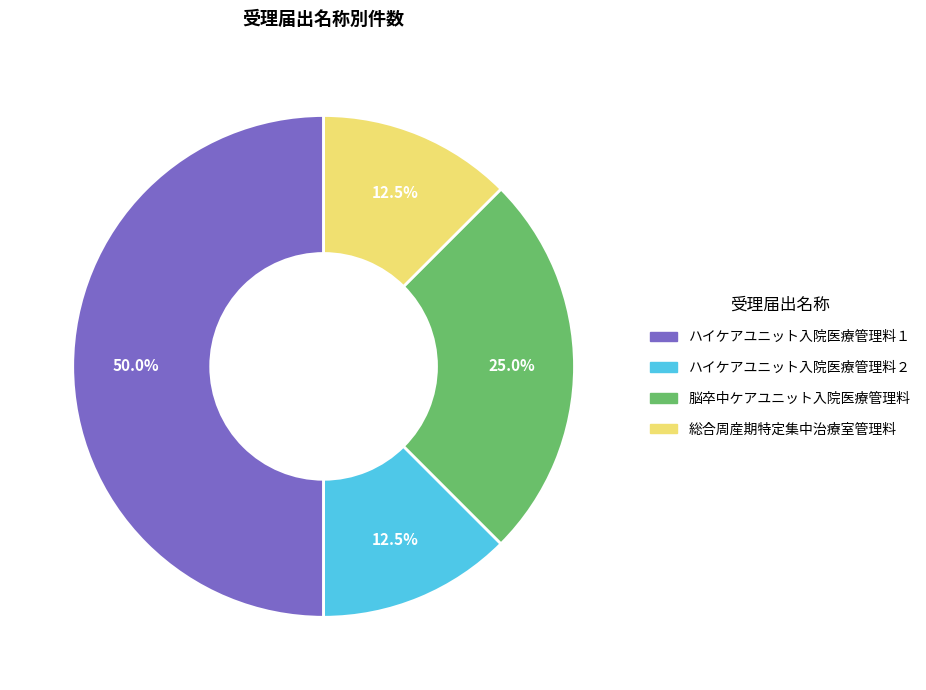

Combined, do 脳卒中ケアユニット入院医療管理料 and 総合周産期特定集中治療室管理料 account for over 50%?

No